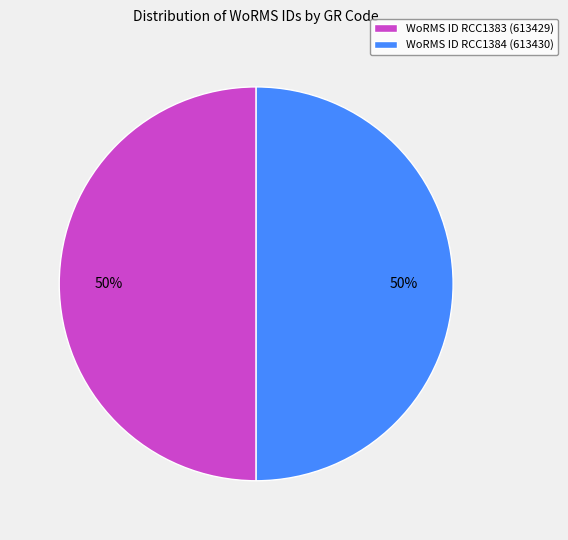

Is it true that WoRMS ID RCC1384 (613430) is 50% of the pie?

True